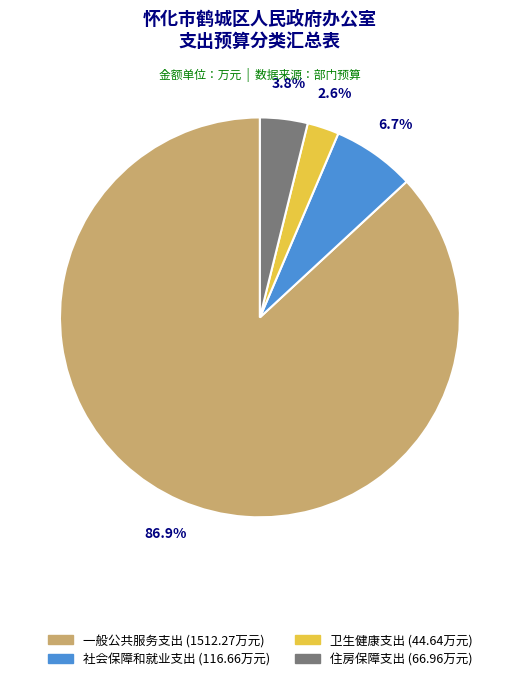

How many segments does this pie chart have?

4